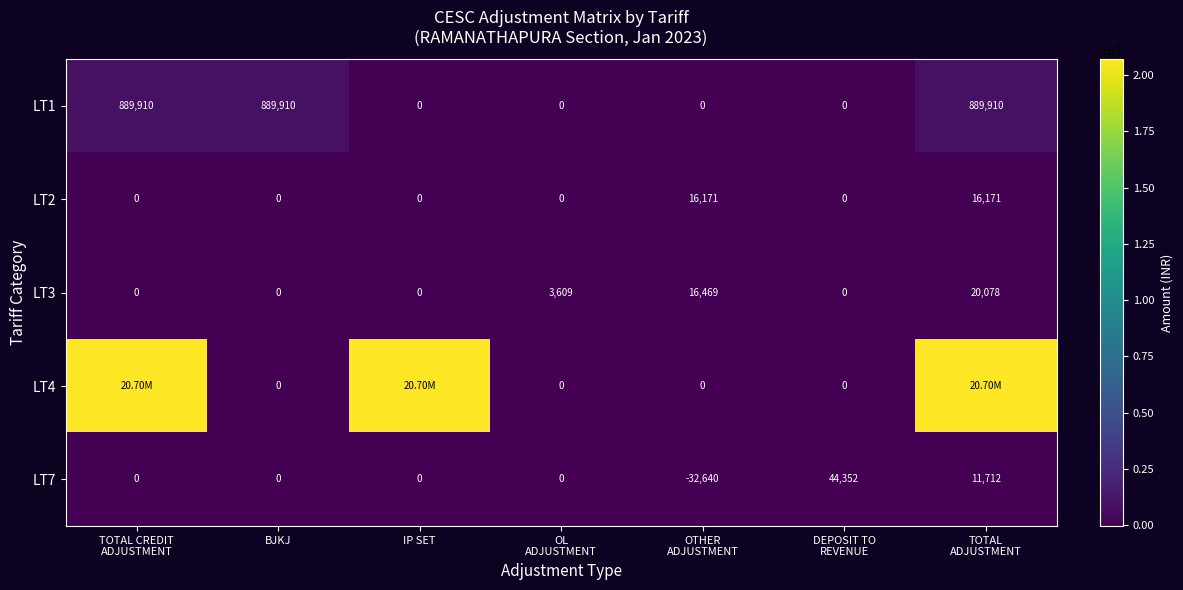

What is the average value of the LT2 series?

4620.3